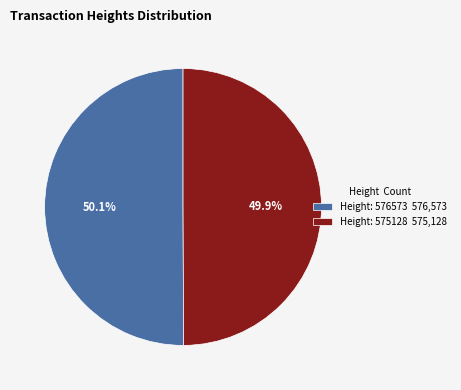

Is there a majority slice in this chart?

Yes